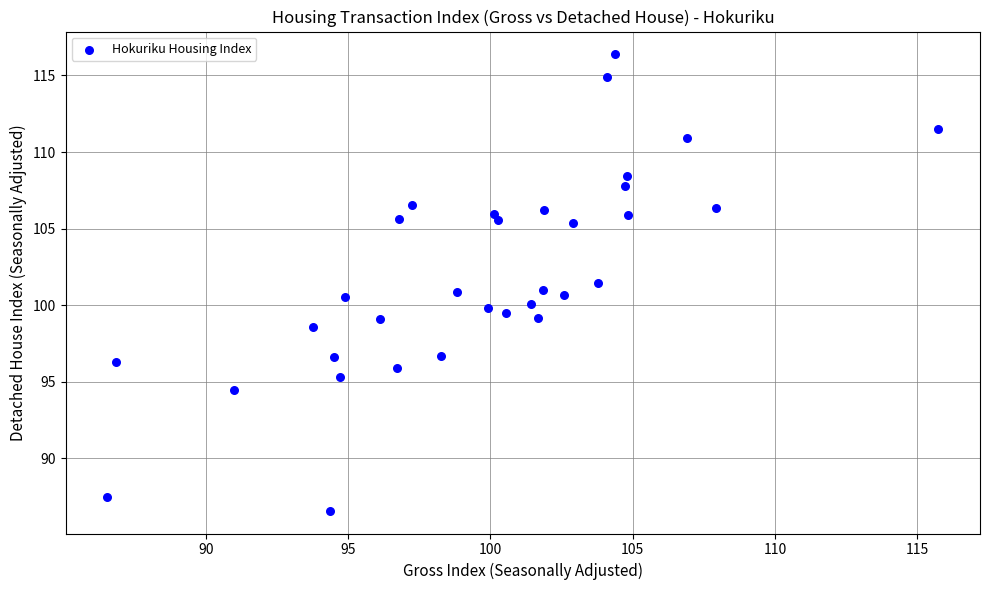

What is the range of X values (max minus min)?

29.2